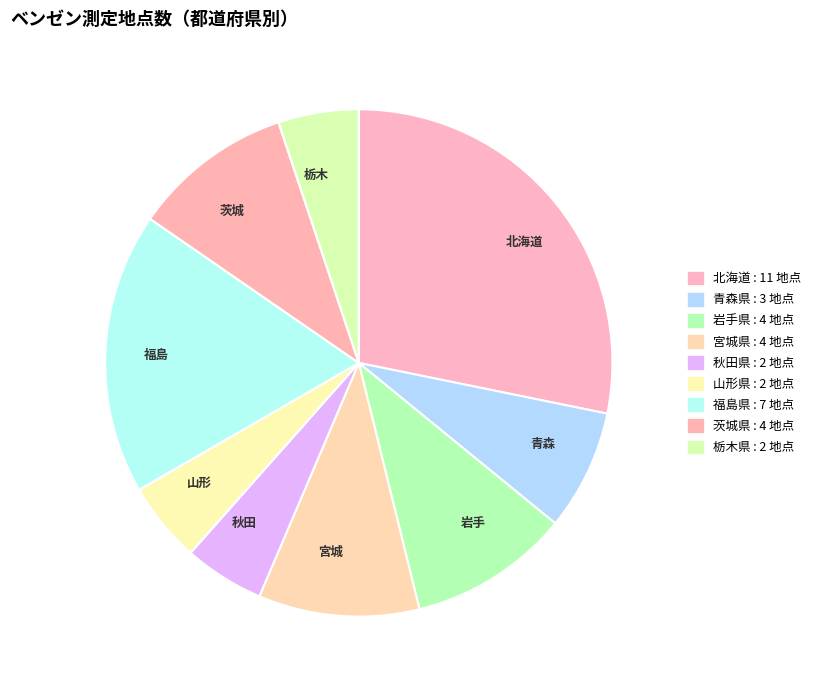

Is the sum of 秋田 and 青森 greater than half?

No